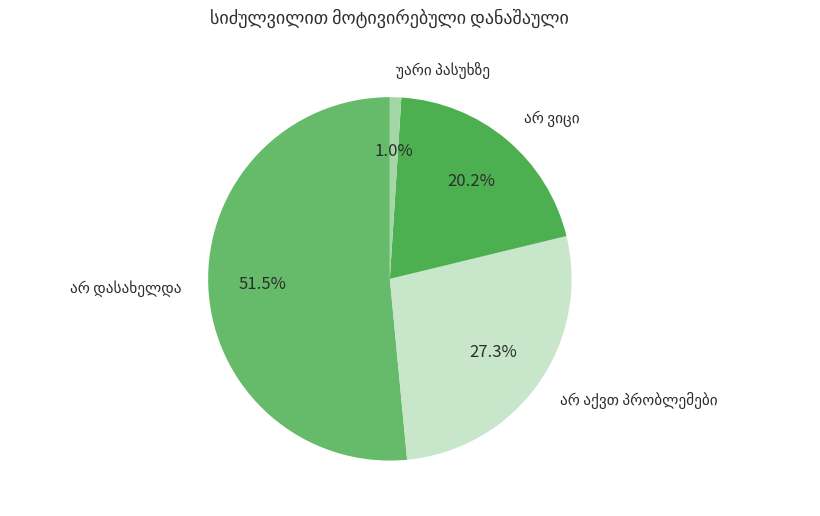

Is there a majority slice in this chart?

Yes